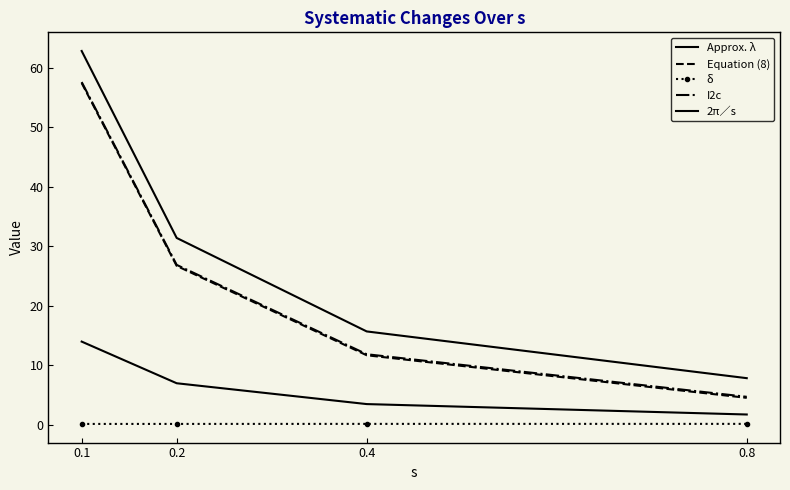

What is the value of the δ point at the 4th from the left?

0.2